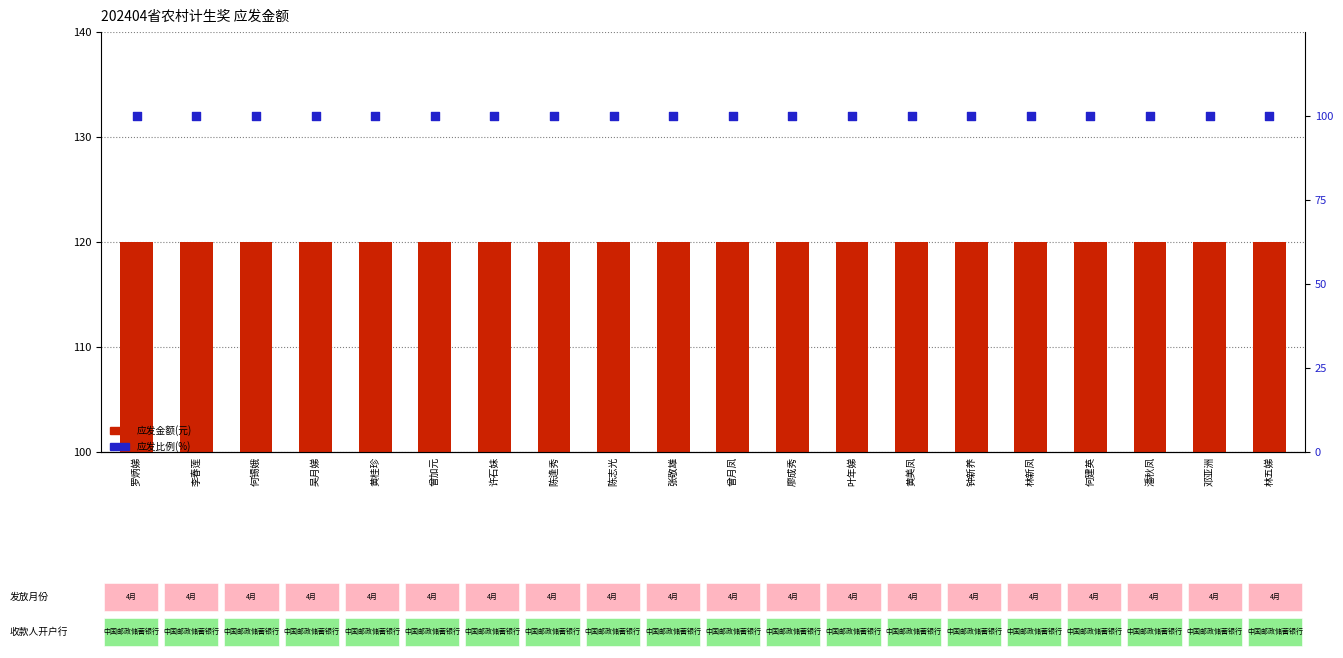

Which series has the largest total across all categories?

应发金额(元)